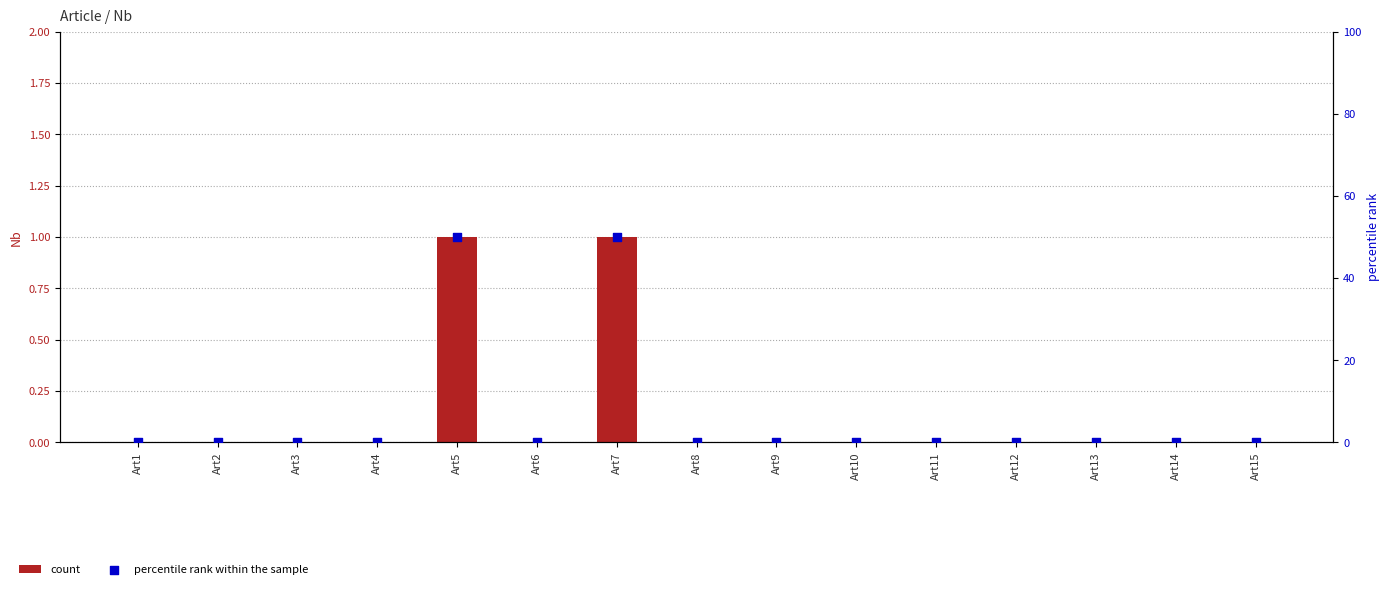

What are all the series names shown in the legend?

count, percentile rank within the sample